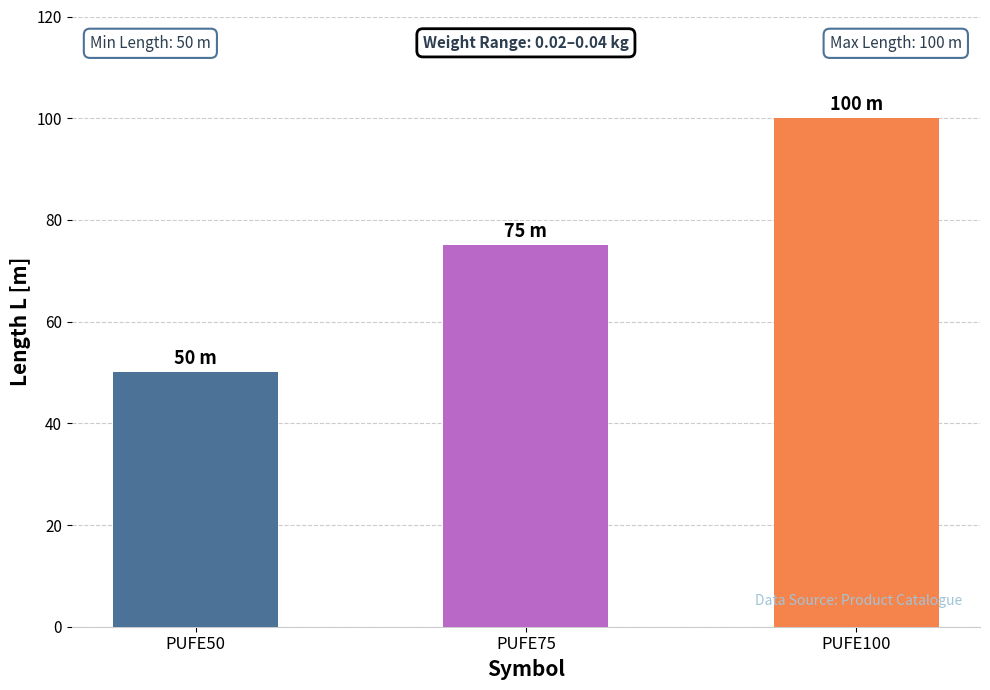

List the labels in order of value, smallest first.

PUFE50, PUFE75, PUFE100